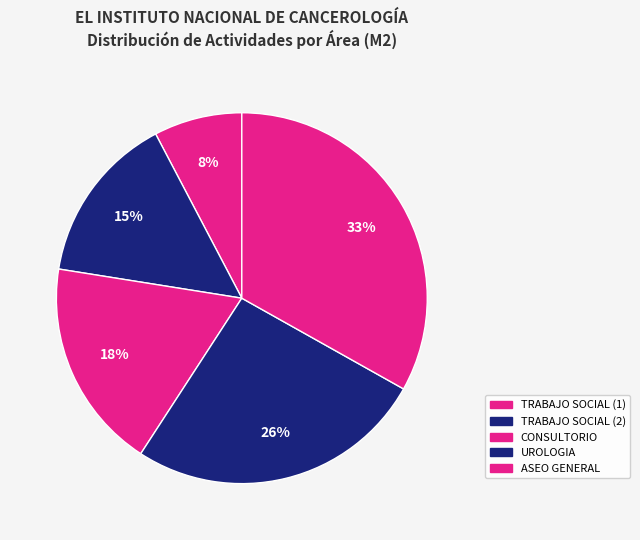

How many slices are in this pie chart?

5